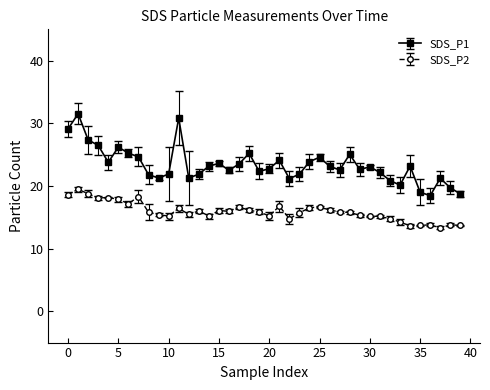

True or false: SDS_P1 and SDS_P2 cross at least once.

False